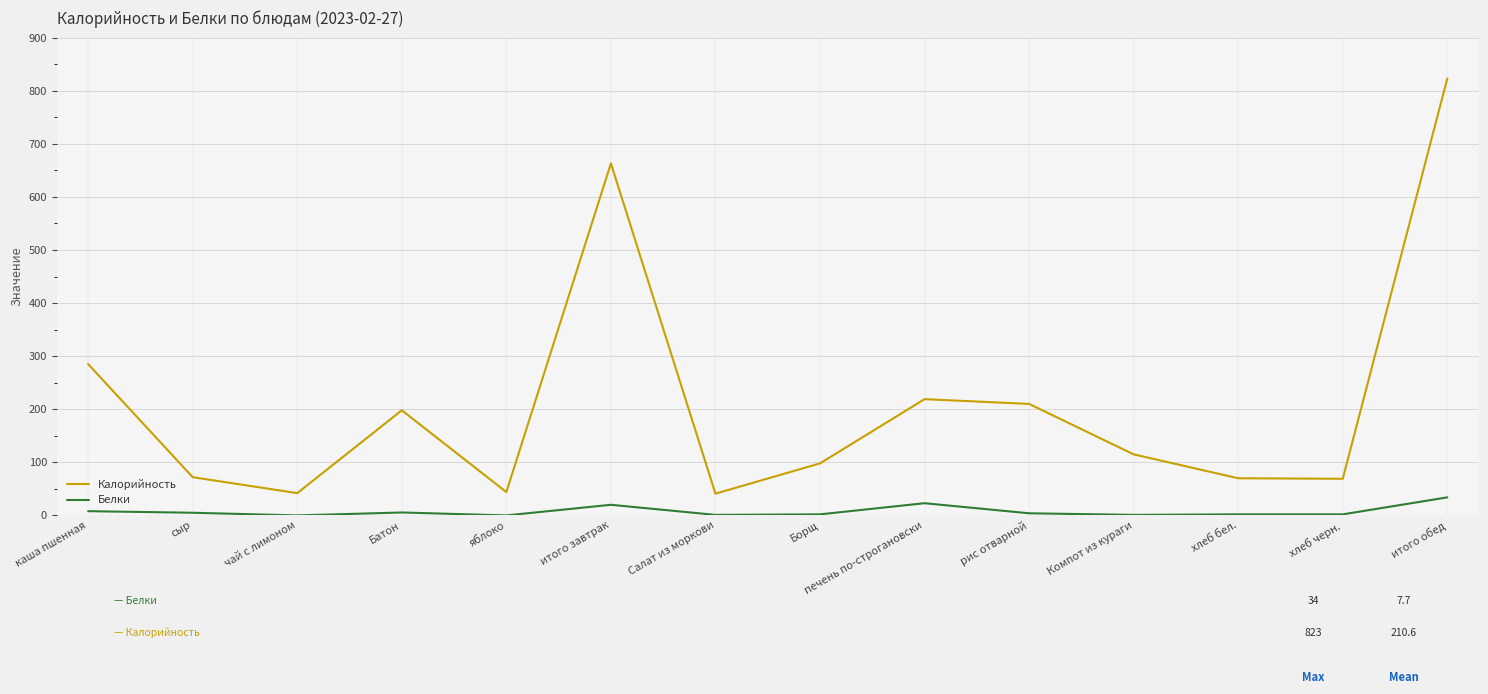

Where is the first local maximum for Калорийность?

Батон